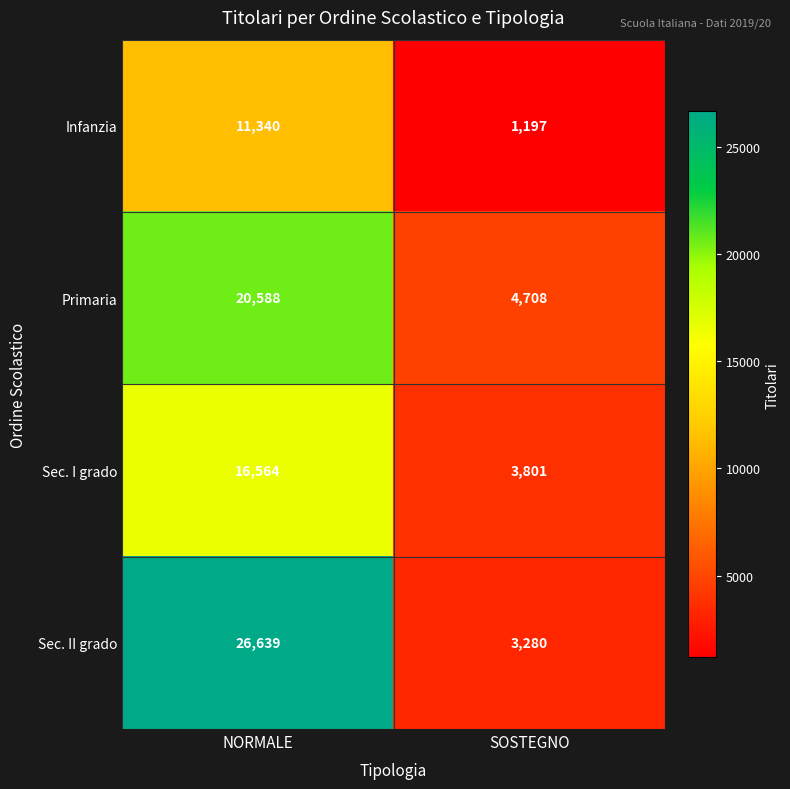

What is the sum of the Primaria values at NORMALE and SOSTEGNO?

25296